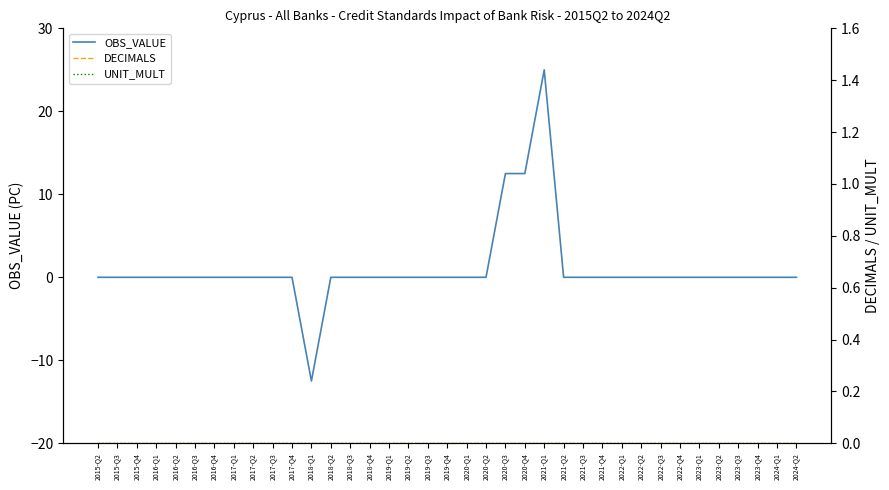

How many lines are shown in the chart?

3